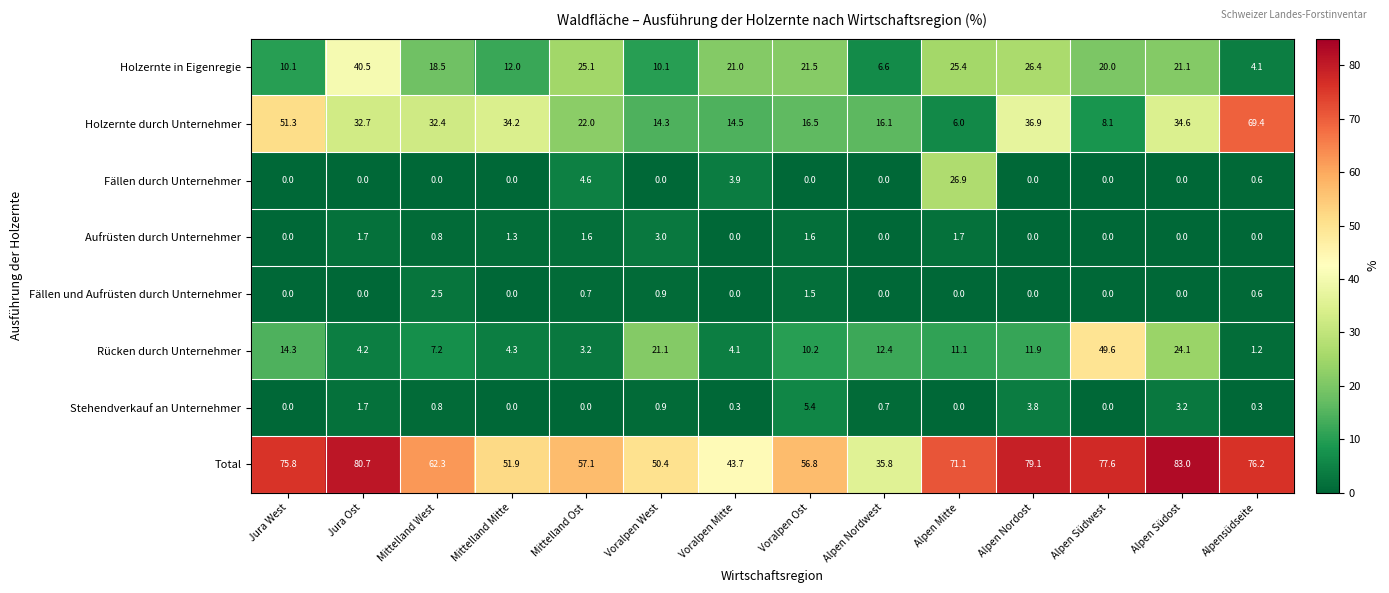

The Holzernte in Eigenregie series shows 21.5 at Voralpen Ost. True or false?

True